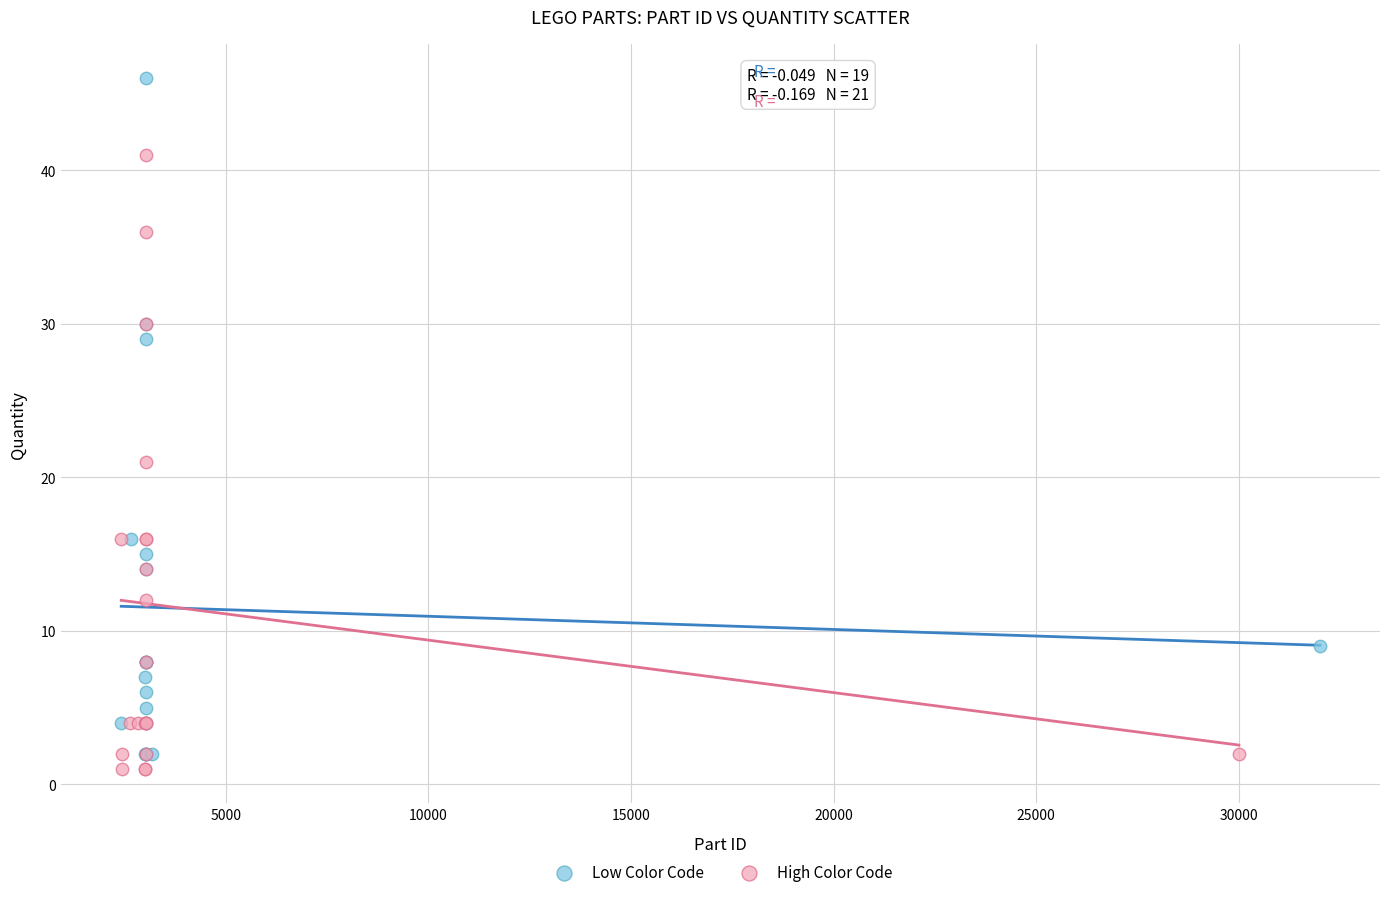

Which series reaches the maximum Y coordinate?

Low Color Code